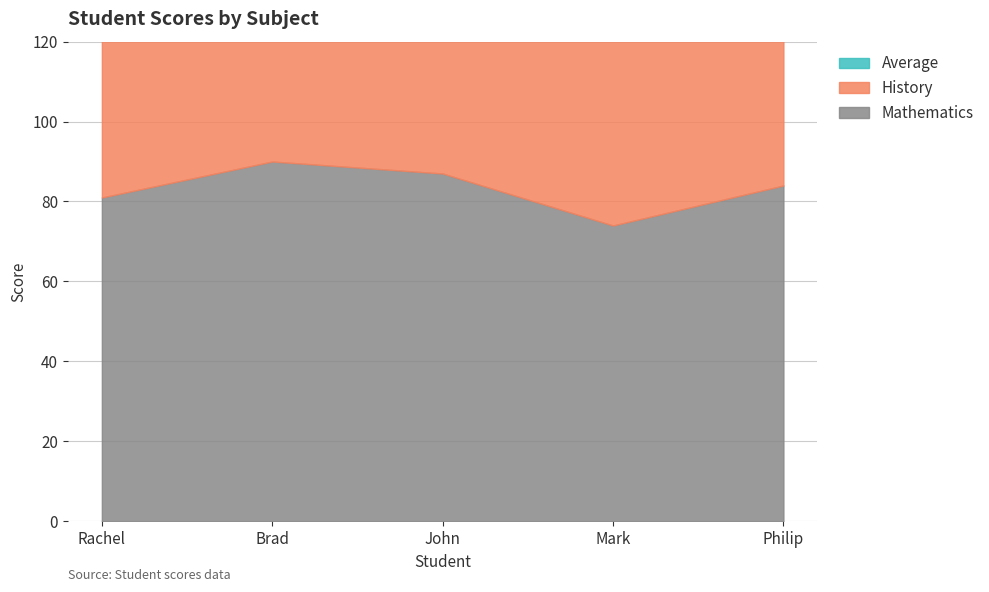

What is the difference between the second highest and second lowest values in the Mathematics series?

6.0